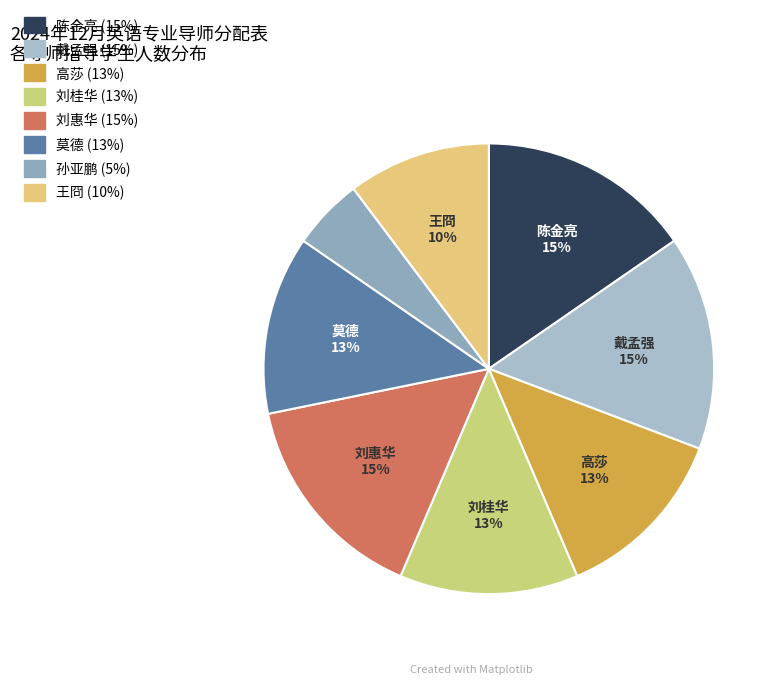

Count the number of slices in the pie.

8